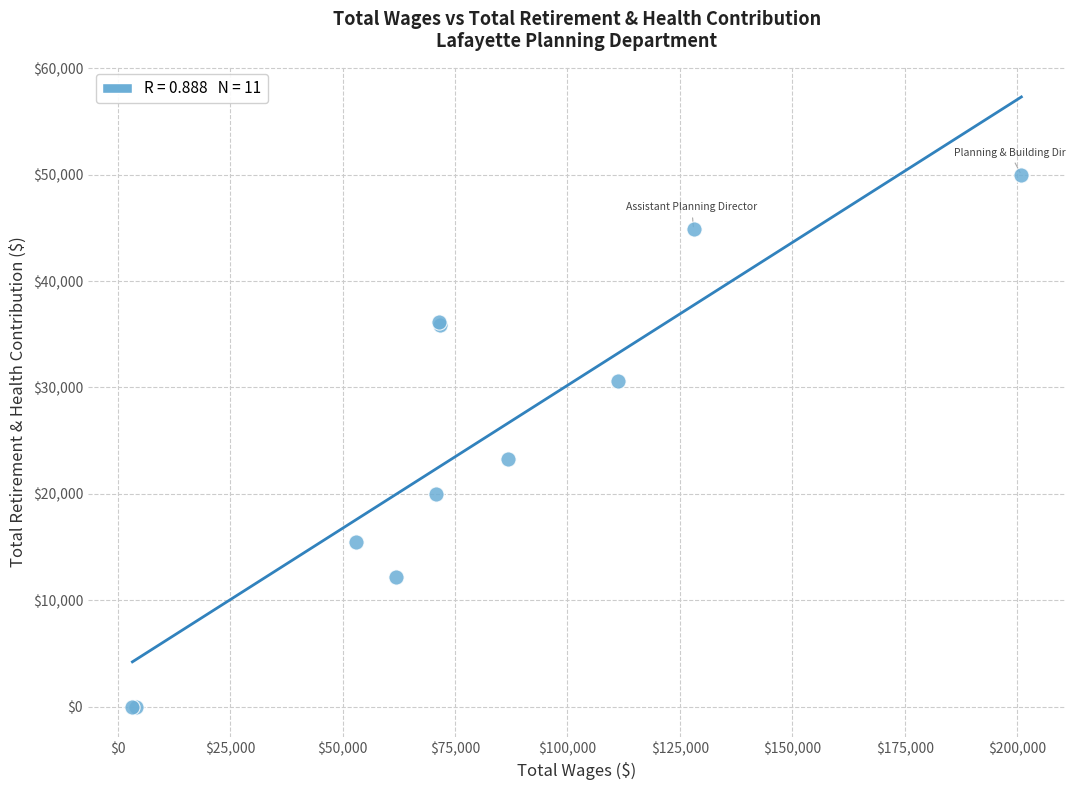

What Y value in the scatter plot is closest to 24991?

23298